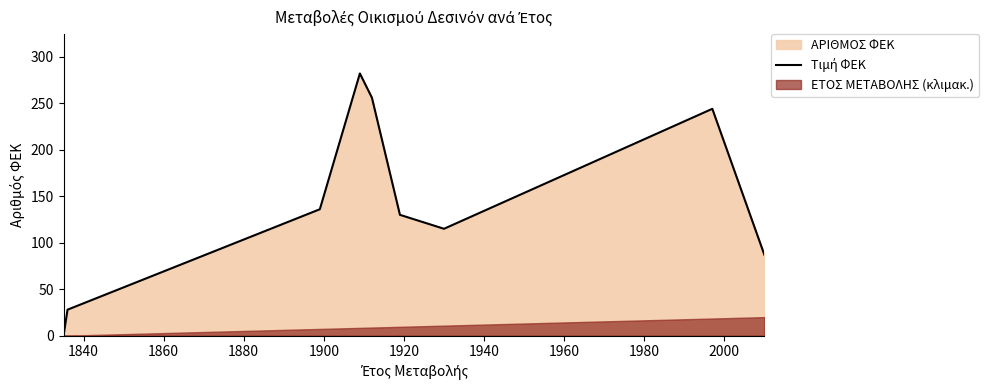

What is the difference between the maximum and minimum values?

282